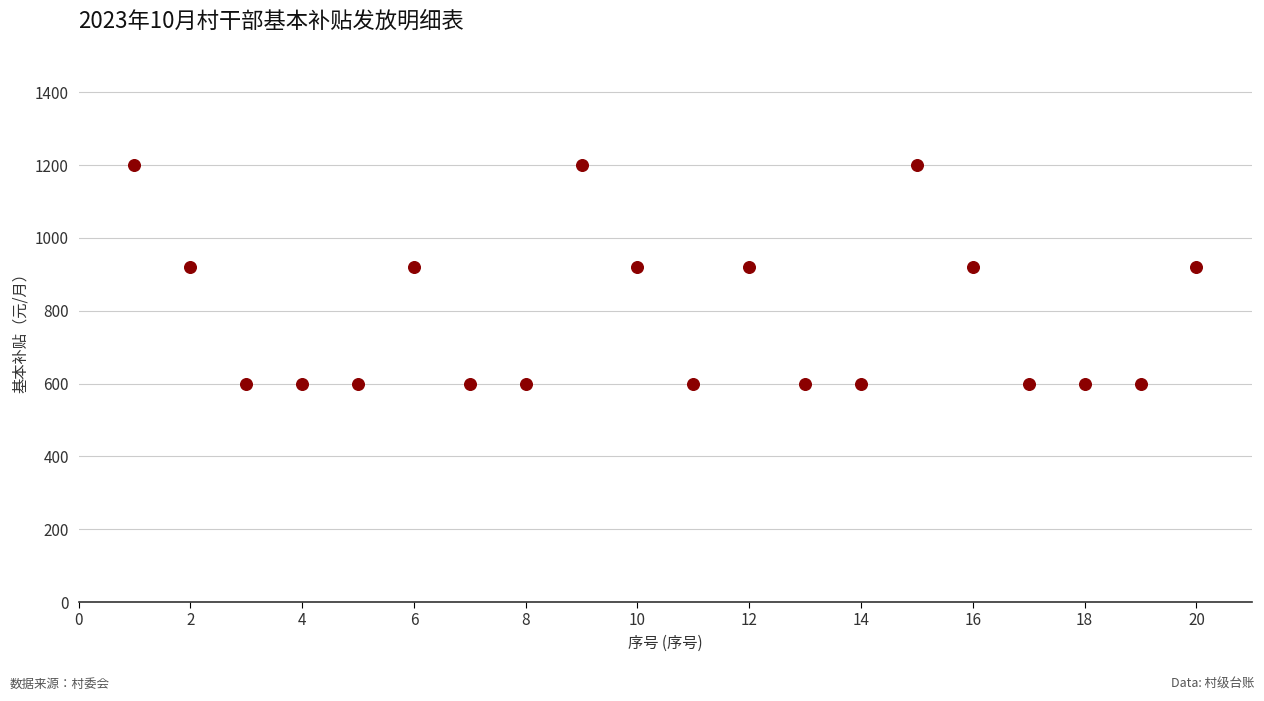

What is the range of Y values (max minus min)?

600